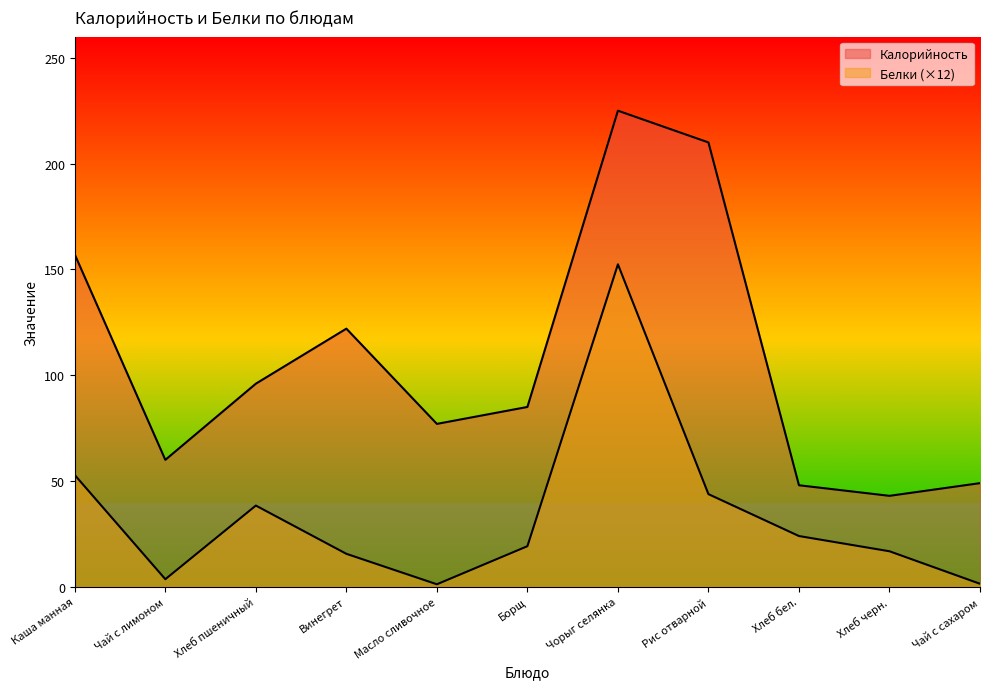

What is the difference between the Калорийность values at Чай с лимоном and Винегрет?

62.0